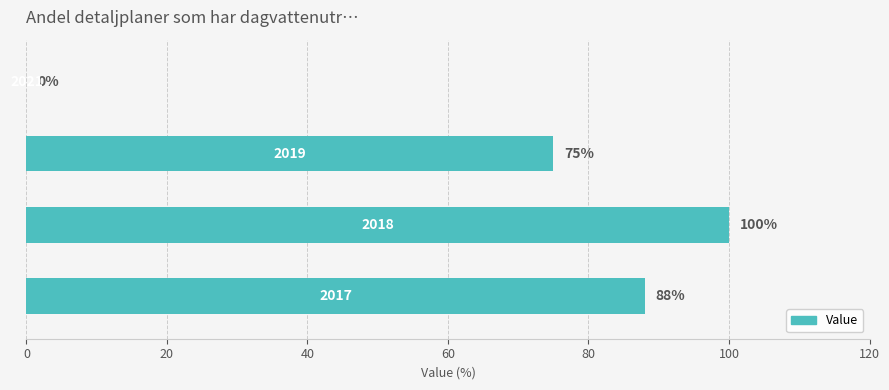

What is the maximum value shown in the chart?

100